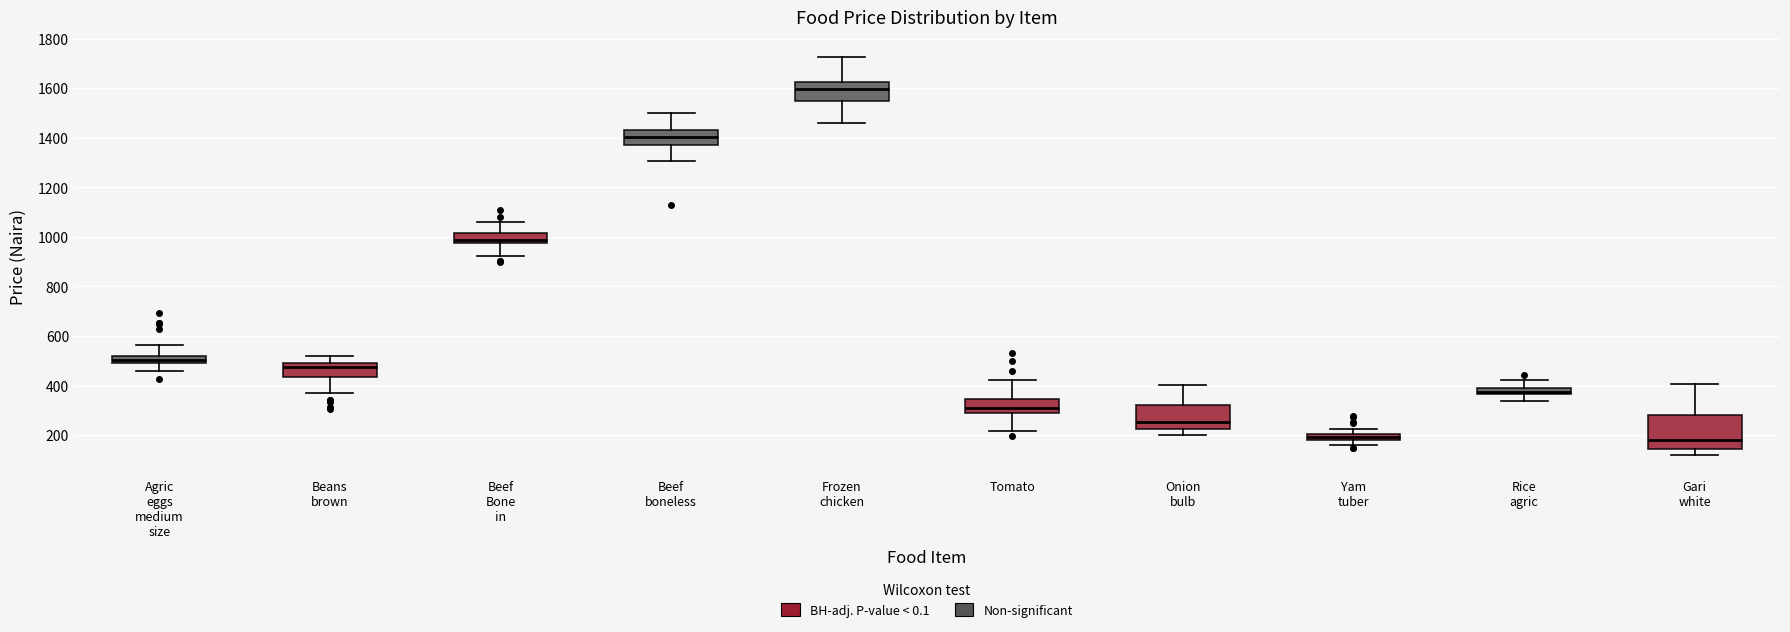

Where does the upper whisker of the box for Beef boneless end on the y-axis? The values are not printed on the chart, so give them approximately, as read against the axis.

1500